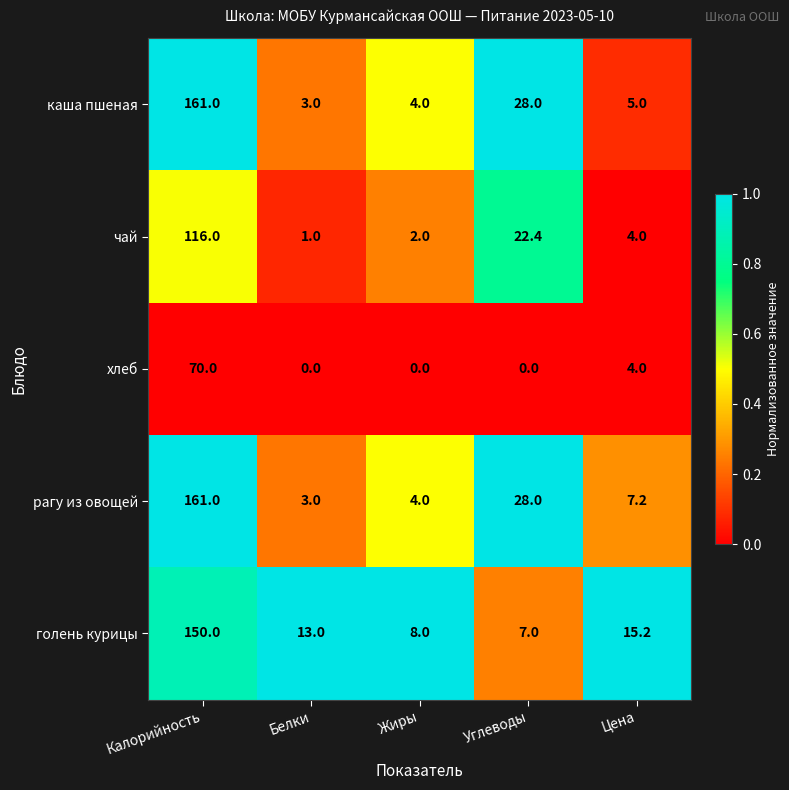

What is the total value across all series at Углеводы?

85.4